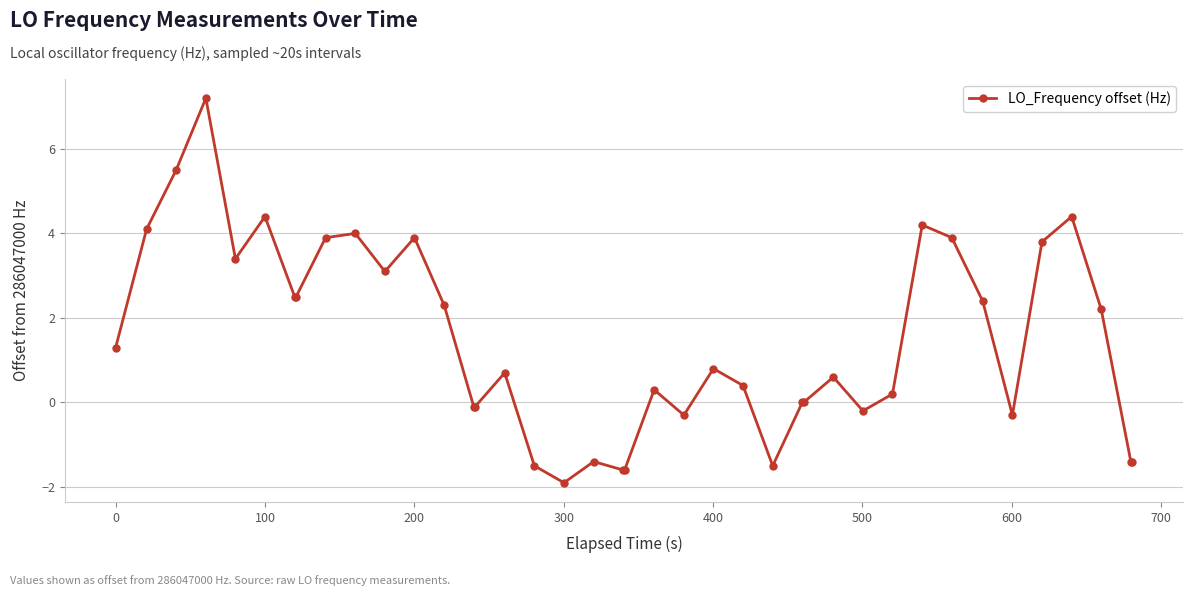

What is the difference between the second highest and minimum values?

7.4